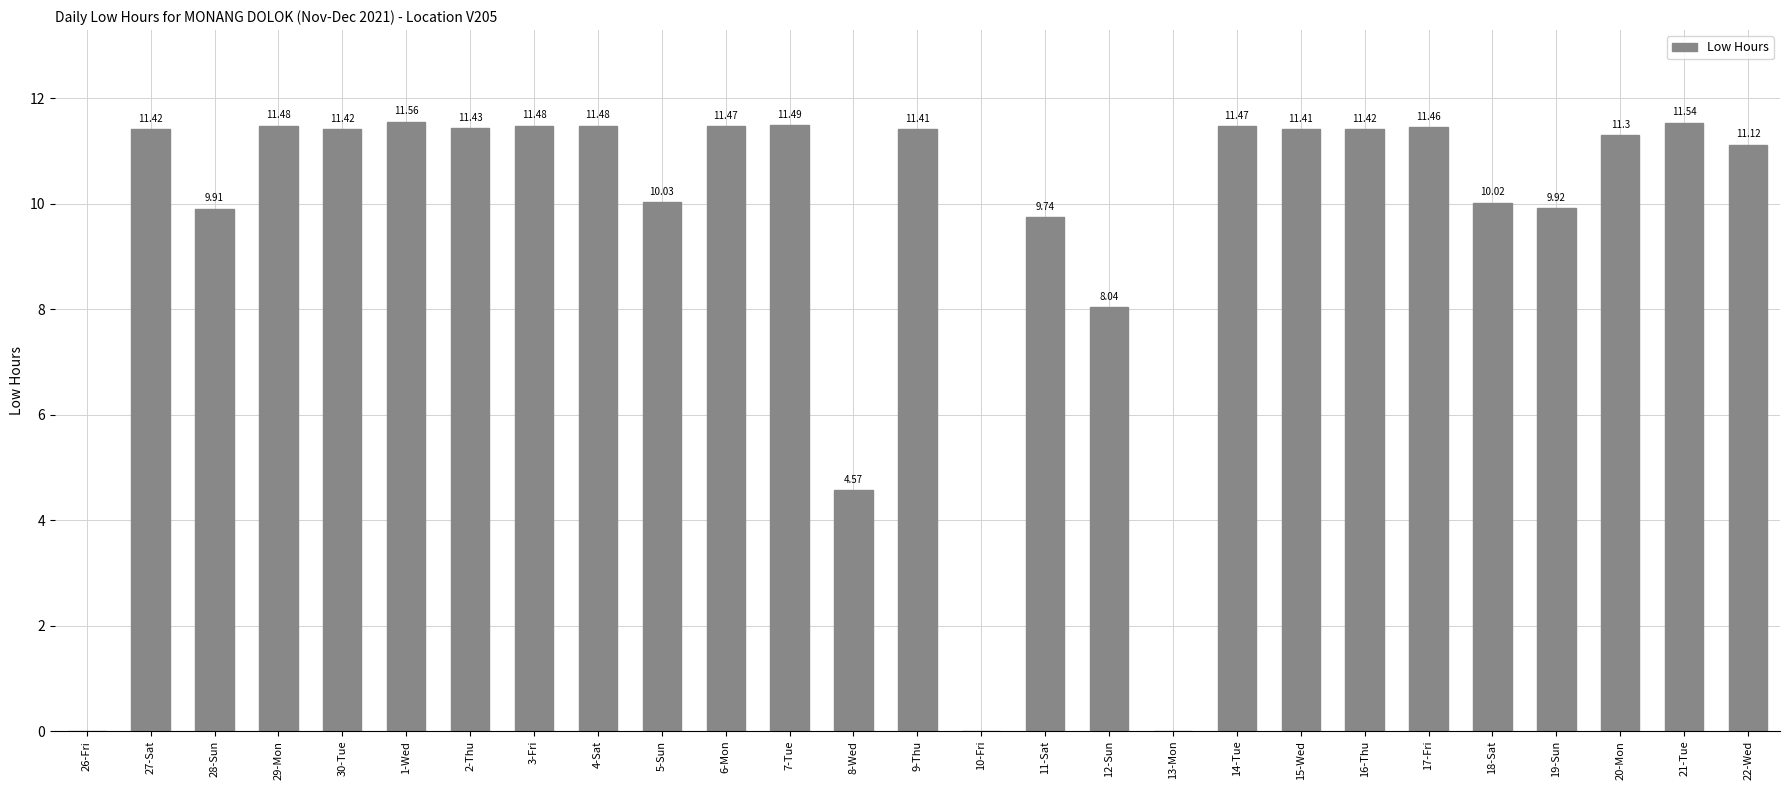

What is the change in value from 13-Mon to 14-Tue?

+11.5